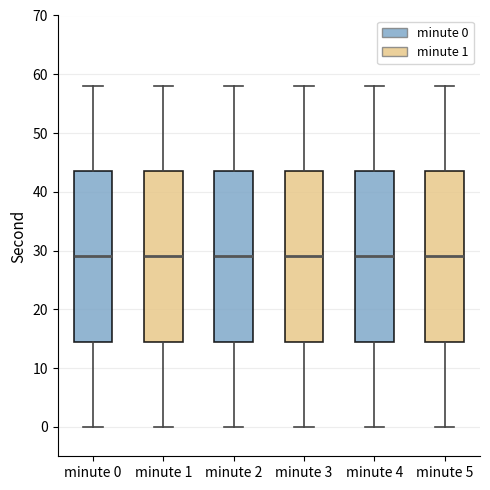

Where is the upper edge of the box for minute 4 on the y-axis? The values are not printed on the chart, so give them approximately, as read against the axis.

44